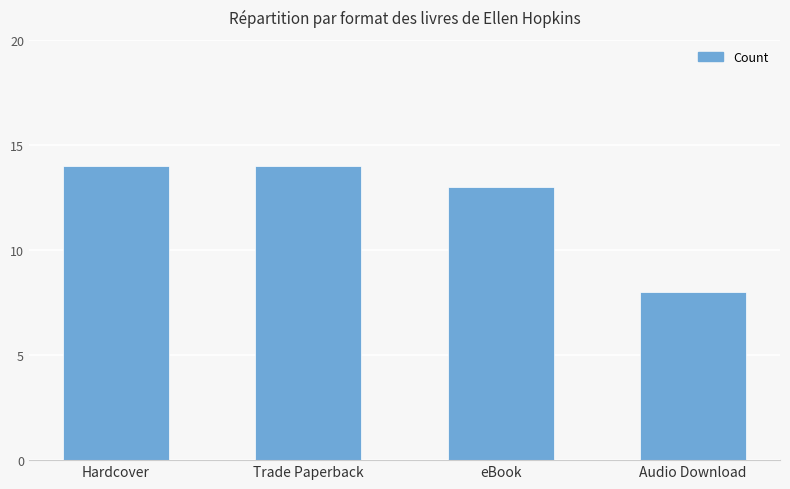

Reading right to left, extract all data points from this chart.

8	13	14	14